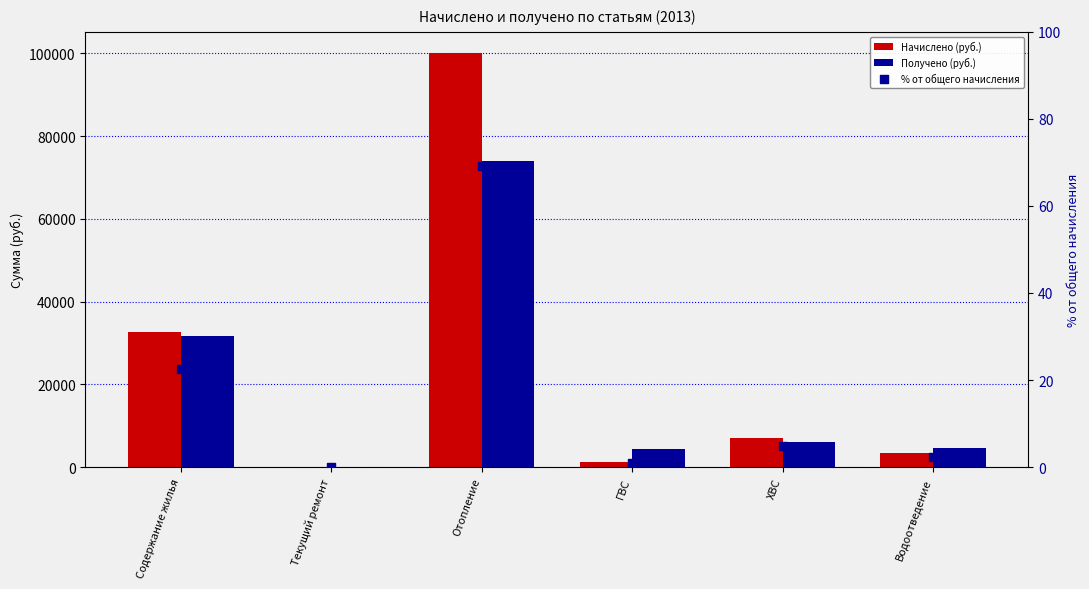

Is the value of Начислено (руб.) at Текущий ремонт greater than the value of % от общего начисления at Текущий ремонт?

No